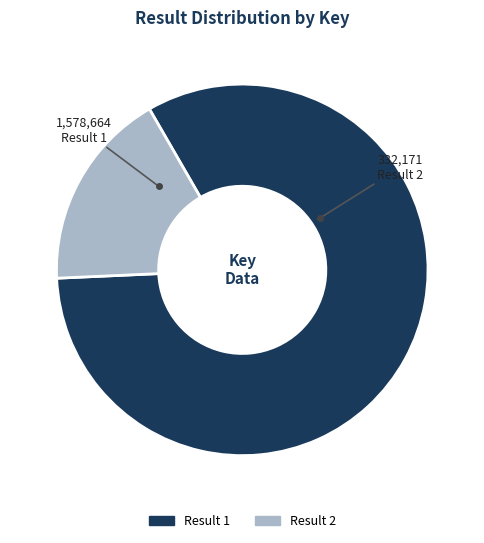

Which category has the smallest portion of the pie?

Result 2